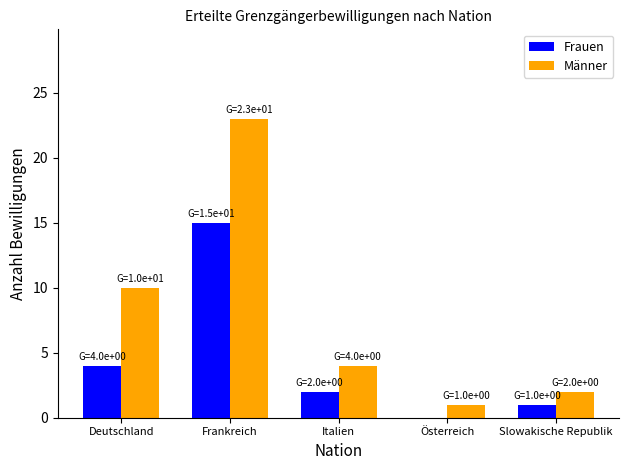

Reading left to right, extract all data points from this chart.

Frauen: 4	15	2	0	1
Männer: 10	23	4	1	2